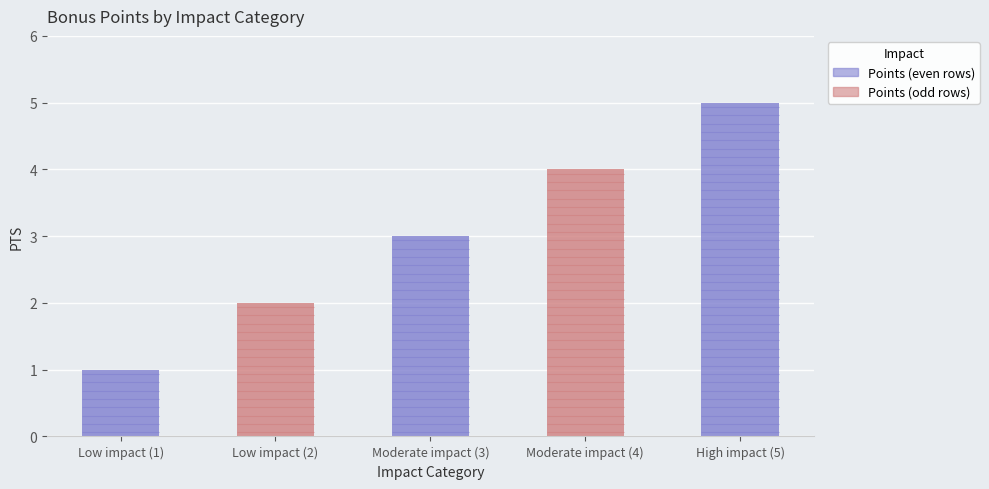

At which category does the chart reach its minimum across all series?

Low impact (1)